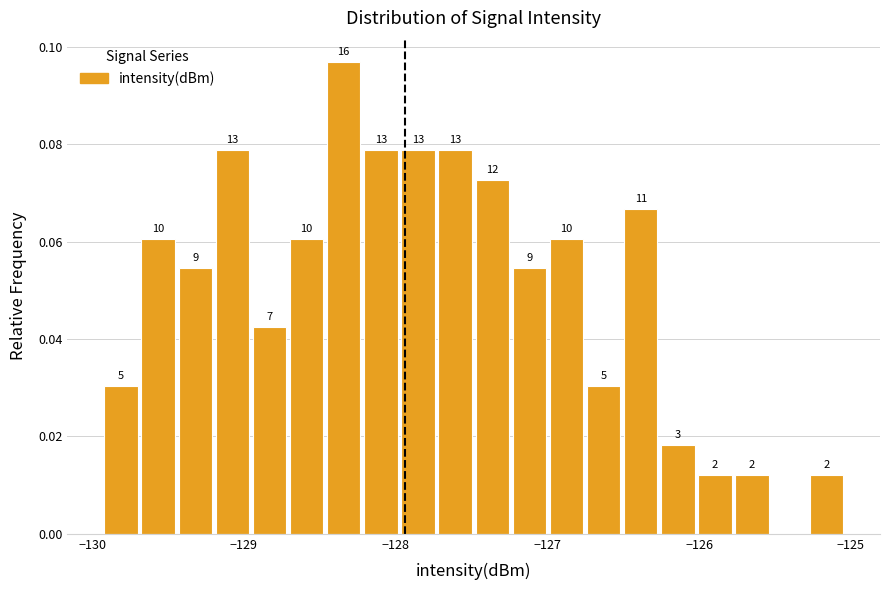

Around what value on the x-axis is the tallest bar? Give the approximate position of its centre, as read against the axis.

-128.3